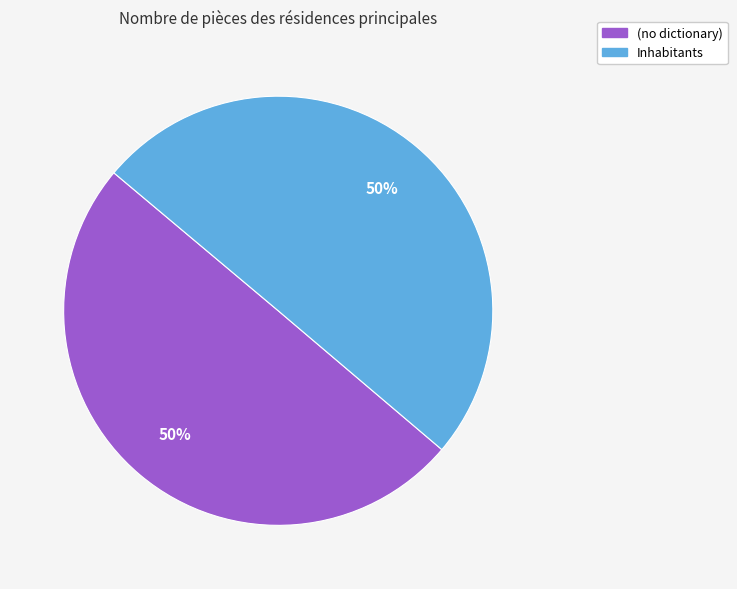

Count the number of slices in the pie.

2